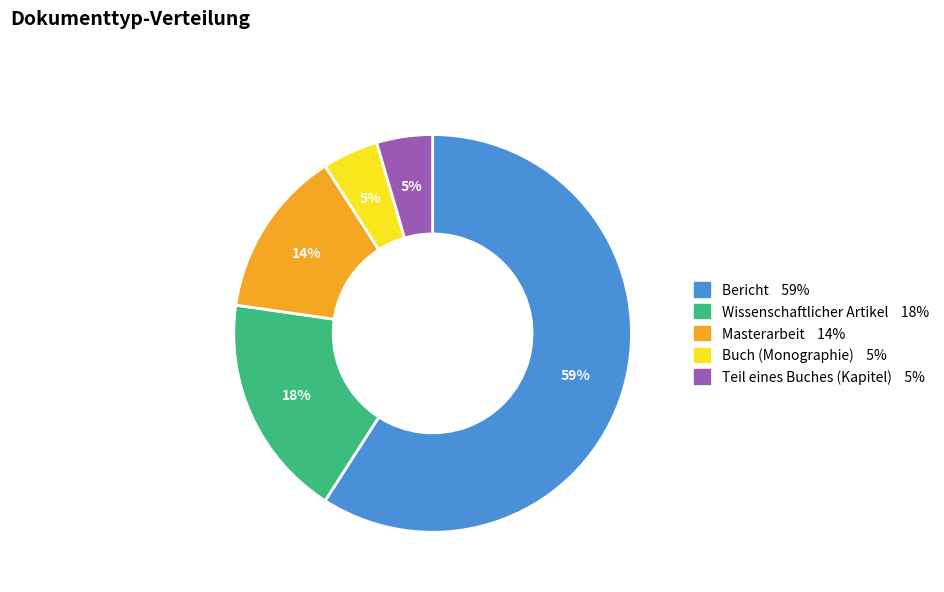

To the nearest percent, what is the average slice percentage?

20%